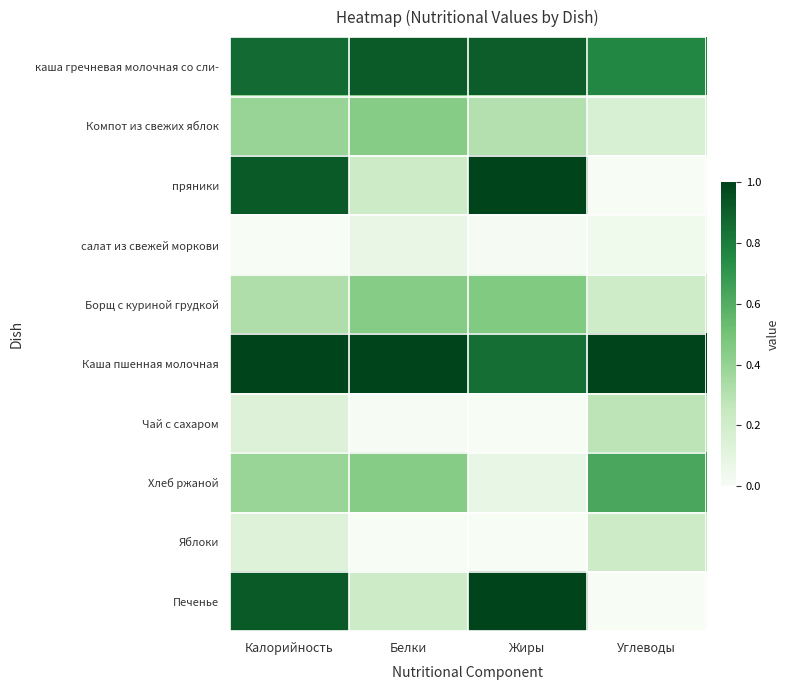

At how many categories does at least one series exceed 0?

4